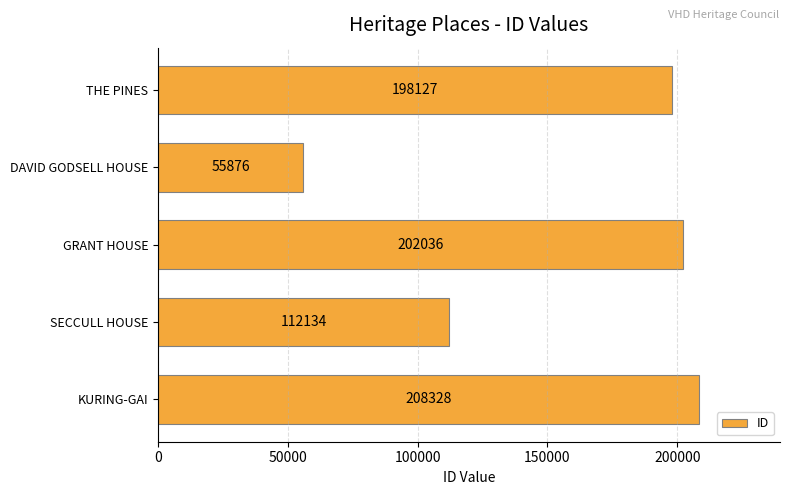

What is the change in value from DAVID GODSELL HOUSE to SECCULL HOUSE?

+56258